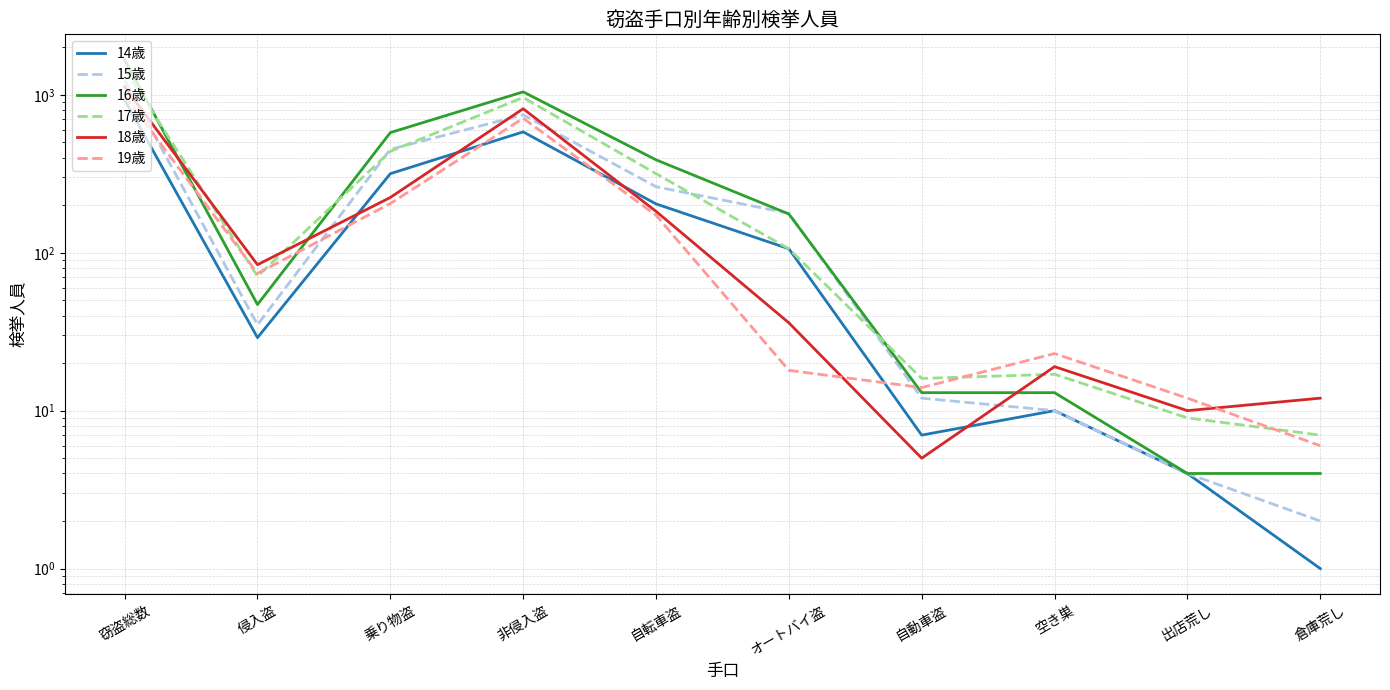

At 非侵入盗, list the series in order from smallest to largest.

14歳, 19歳, 15歳, 18歳, 17歳, 16歳